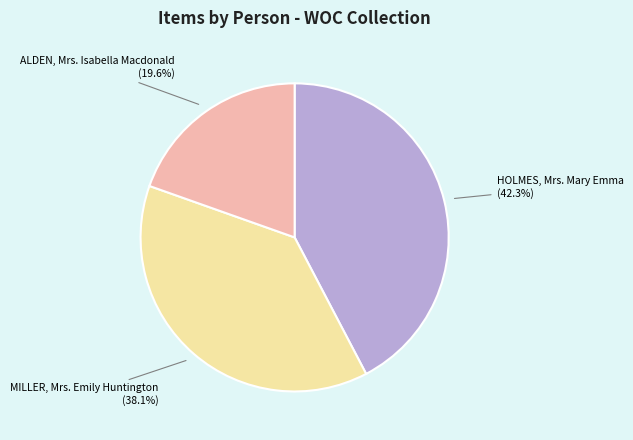

Is there any slice that represents more than half of the pie?

No